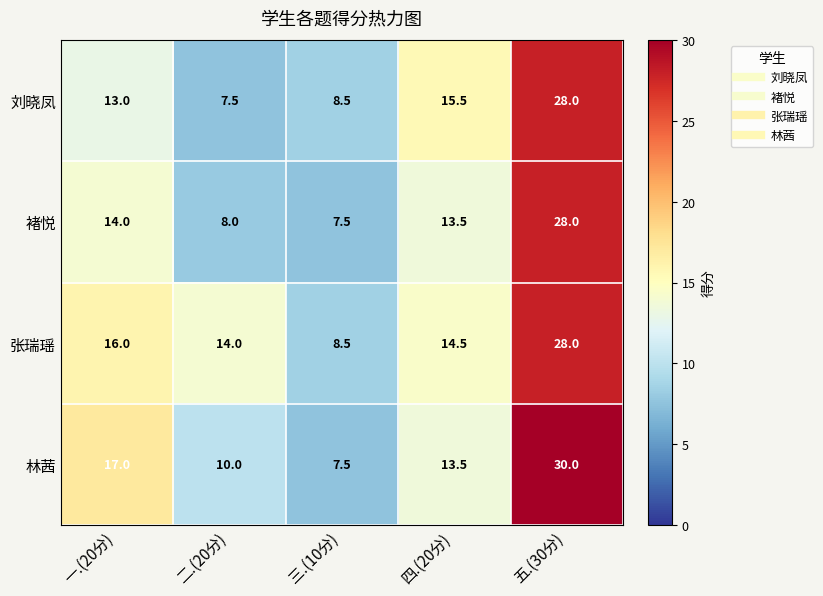

Which series has the largest total across all categories?

张瑞瑶